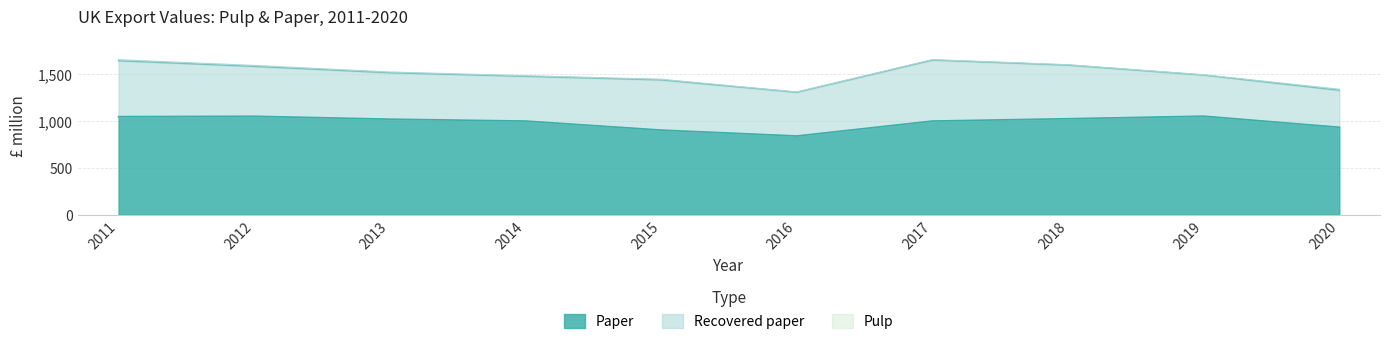

How many values in the Paper series are below 1017?

5